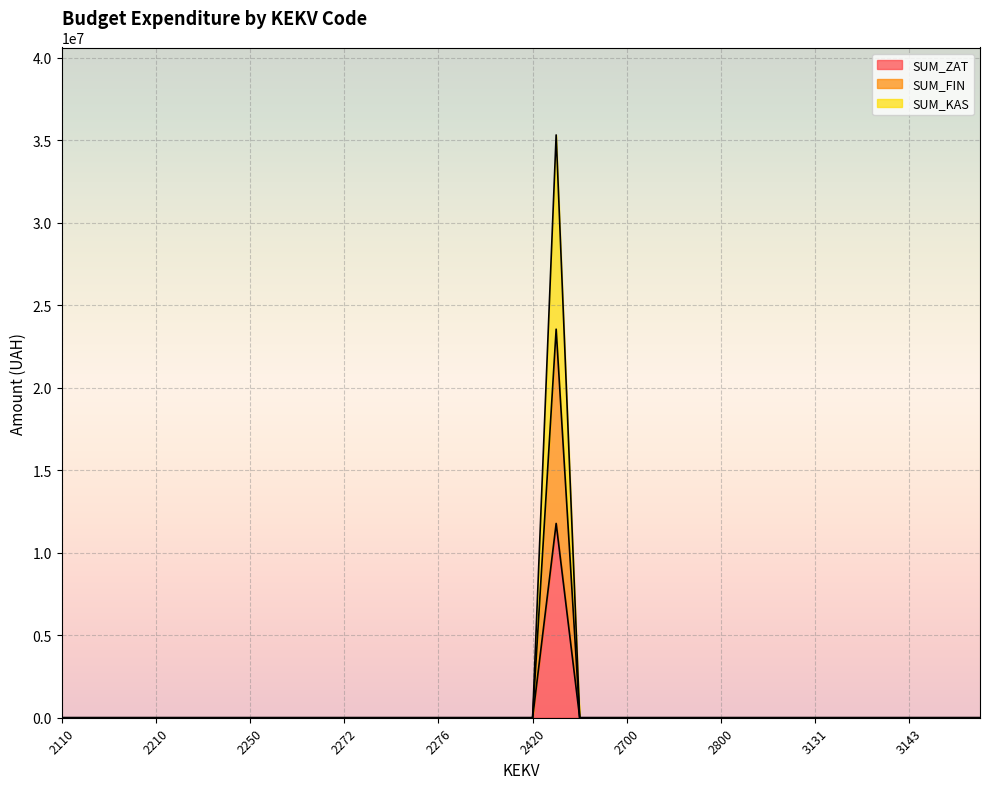

What is the sum of all SUM_ZAT values?

11776000.0